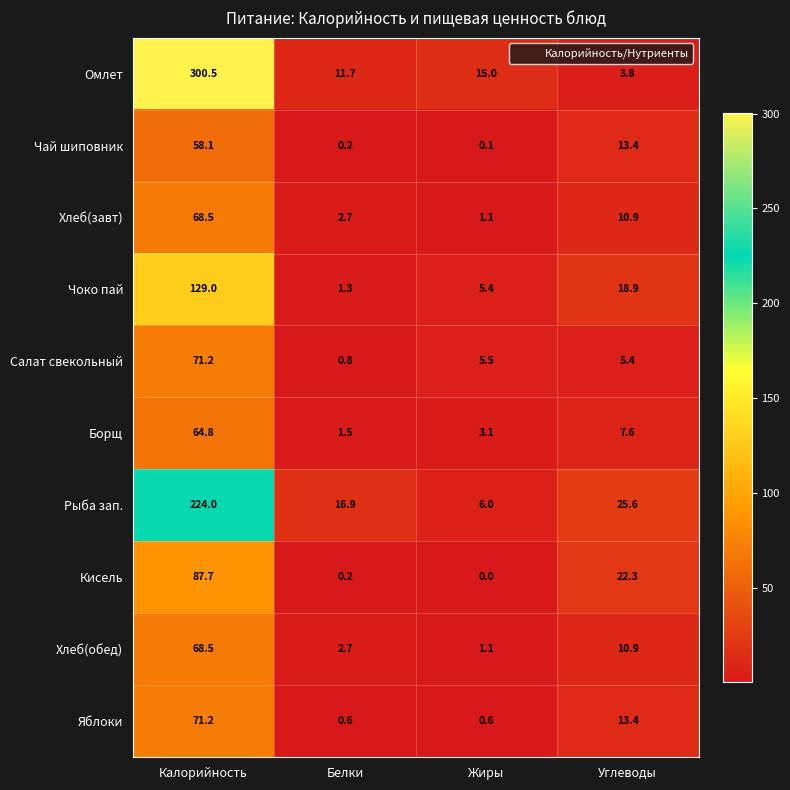

The Борщ series shows 4.6 at Углеводы. True or false?

False